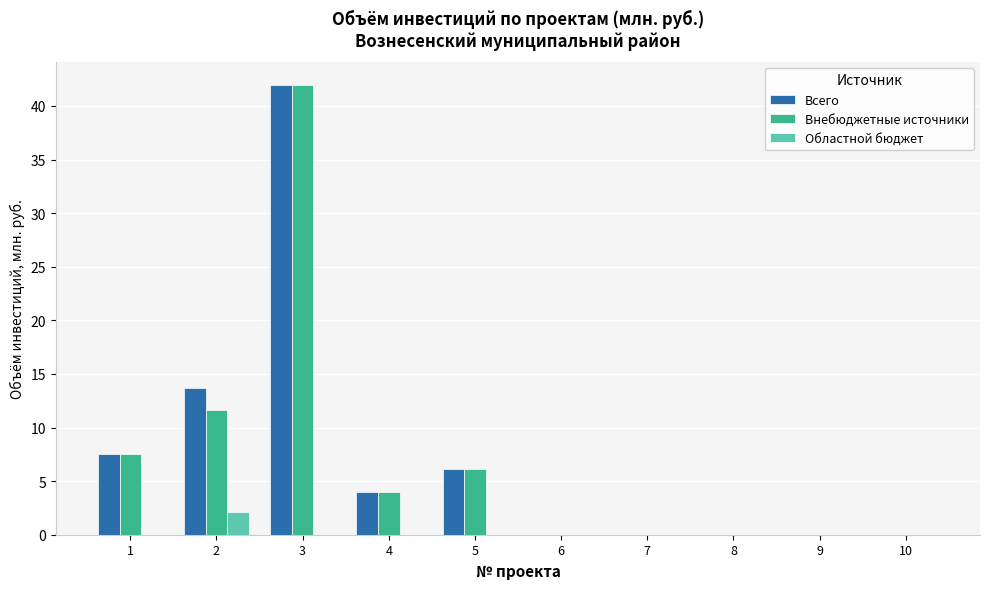

Reading left to right, transcribe all the data shown in this chart.

Всего: 7.5	13.7	42.0	4.0	6.1	0.0	0.0	0.0	0.0	0.0
Внебюджетные источники: 7.5	11.6	42.0	4.0	6.1	0.0	0.0	0.0	0.0	0.0
Областной бюджет: 0.0	2.1	0.0	0.0	0.0	0.0	0.0	0.0	0.0	0.0